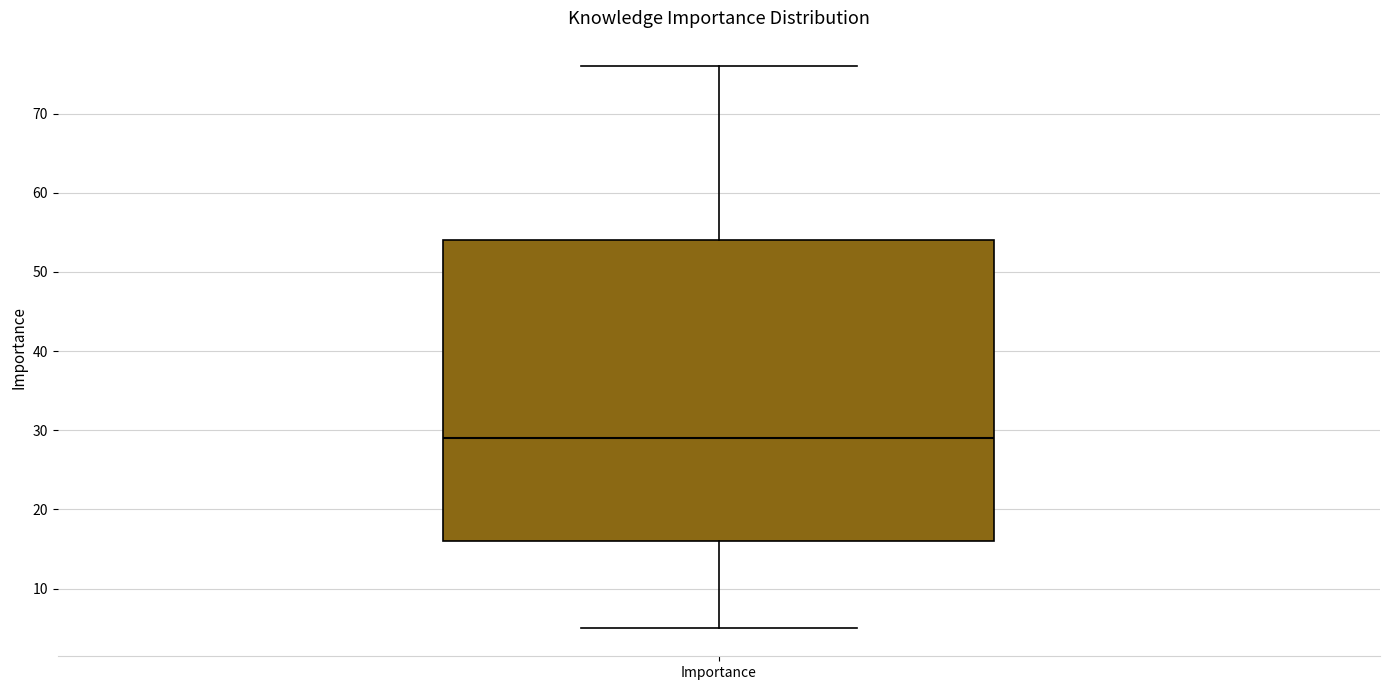

Where does the upper whisker of the box for Importance end on the y-axis? The values are not printed on the chart, so give them approximately, as read against the axis.

76